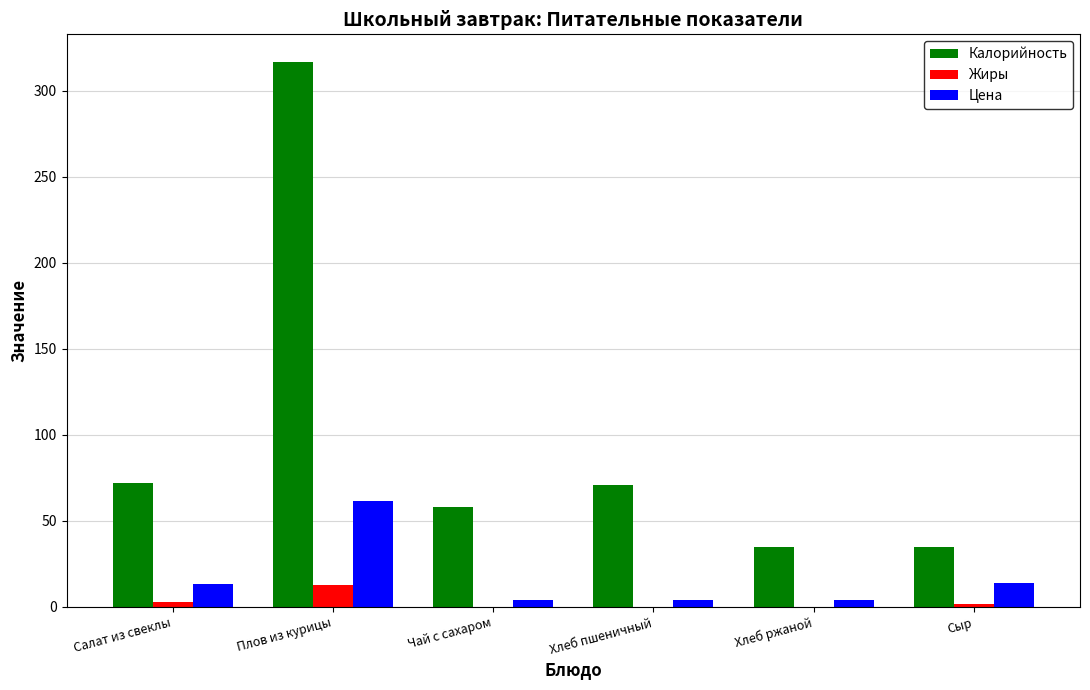

At which label does Калорийность reach its peak?

Плов из курицы